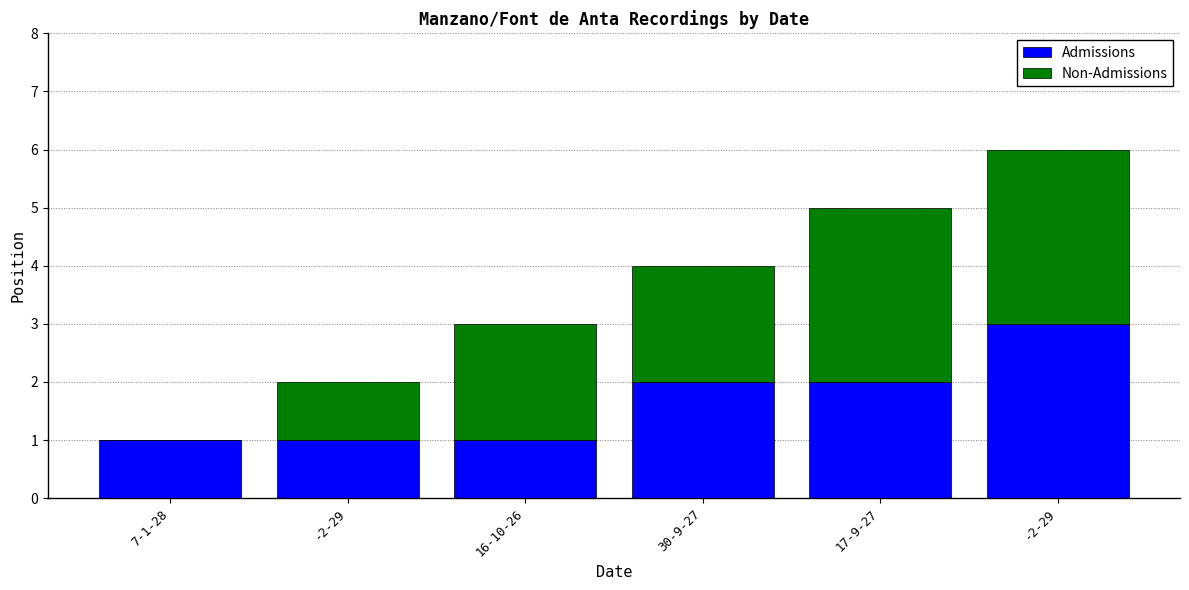

What are all the series names shown in the legend?

Admissions, Non-Admissions